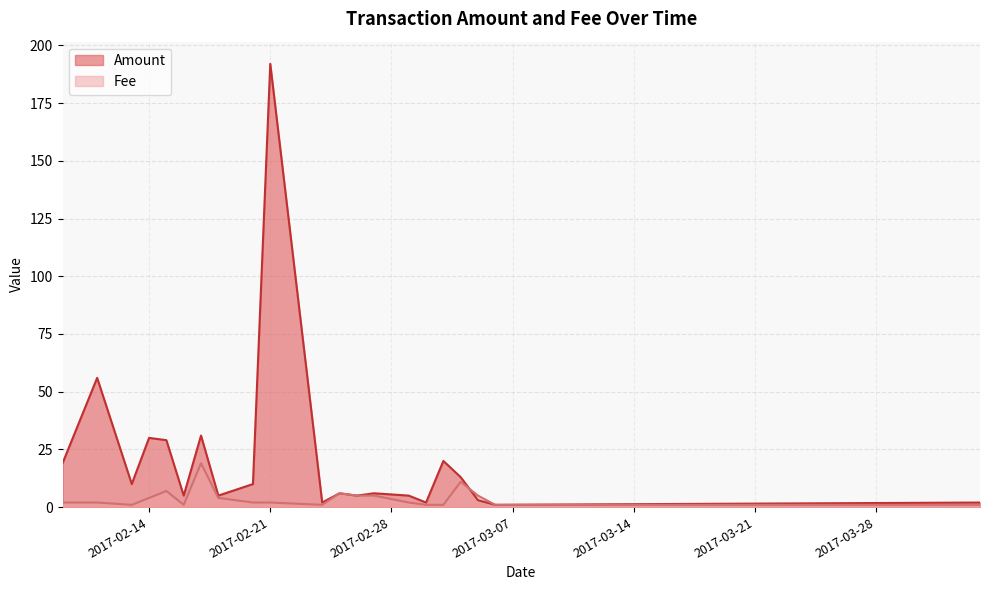

What is the maximum value for Fee?

19.0